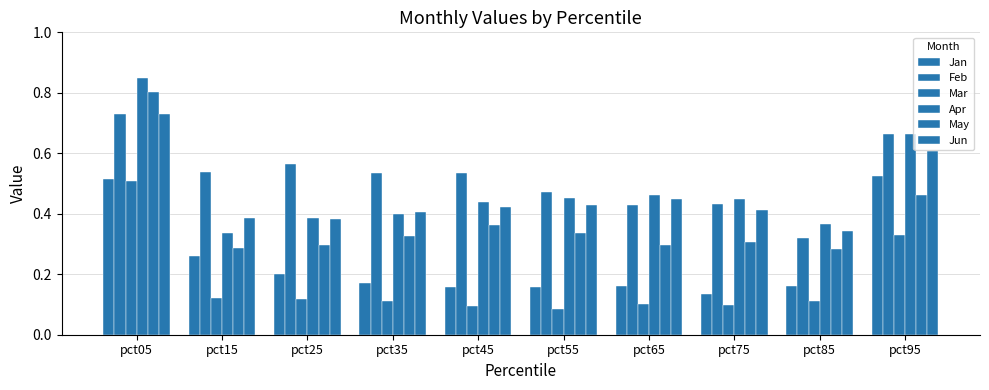

How many bars are there in total?

60